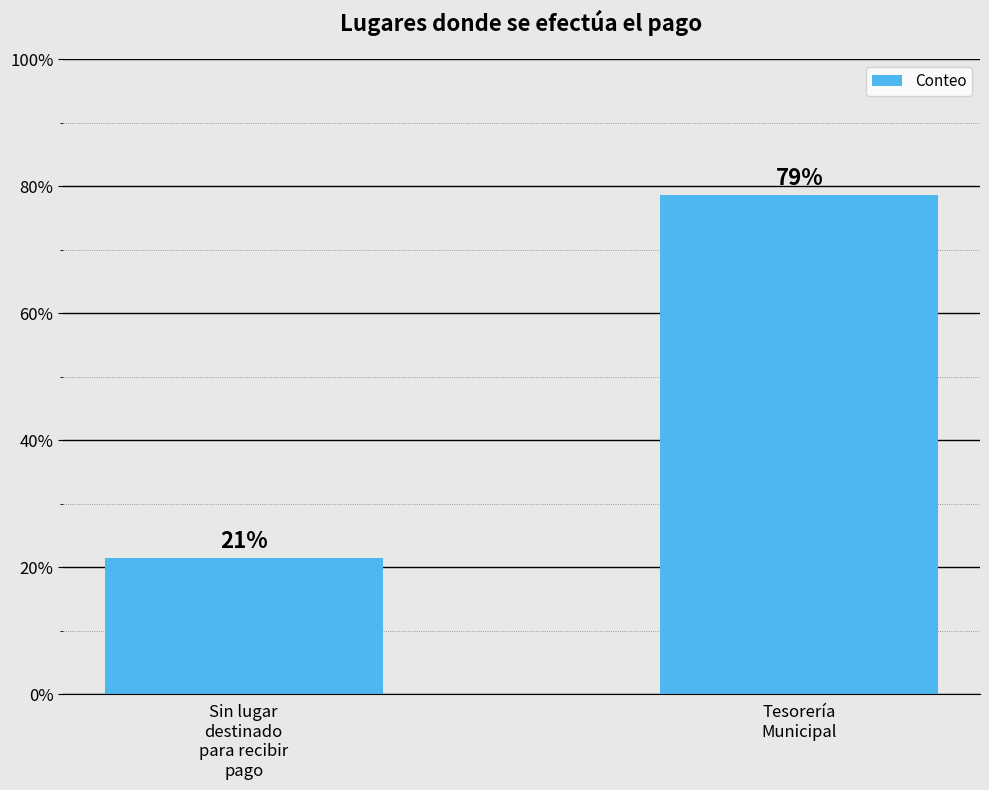

Reading left to right, what are all the values shown in this chart?

Sin lugar
destinado
para recibir
pago=21.4	Tesorería
Municipal=78.6